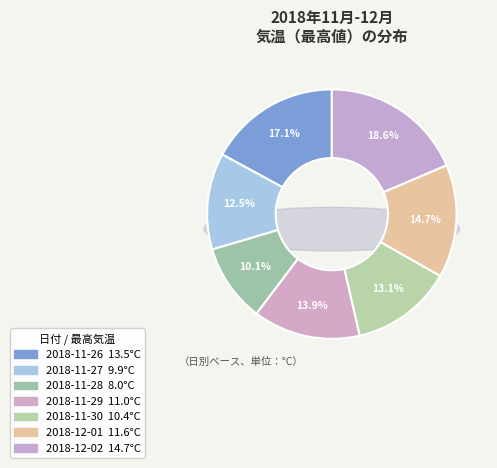

Rank the categories by value from lowest to highest.

2018-11-28, 2018-11-27, 2018-11-30, 2018-11-29, 2018-12-01, 2018-11-26, 2018-12-02